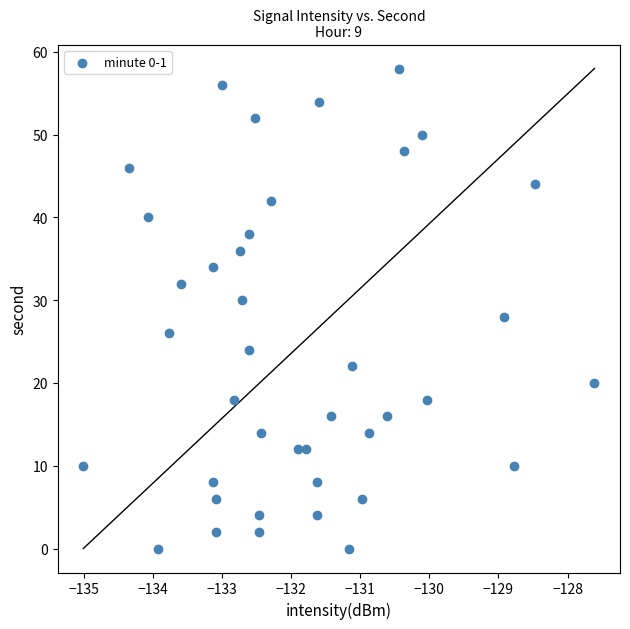

What is the range of Y values (max minus min)?

58